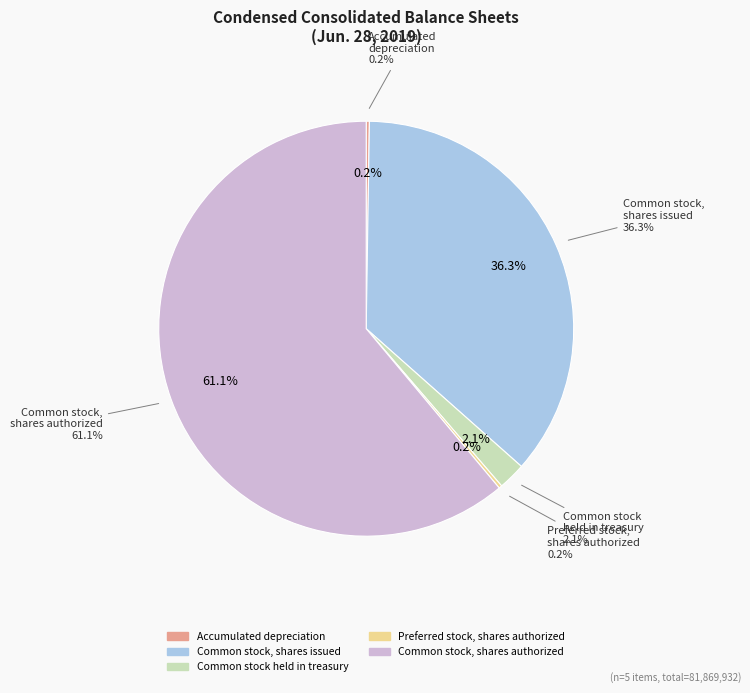

What is the largest slice in the pie chart?

Common stock, shares authorized